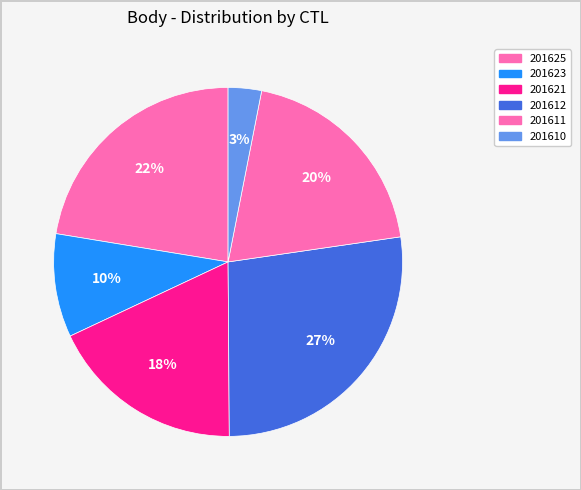

Between 201625 and 201623, which is larger?

201625